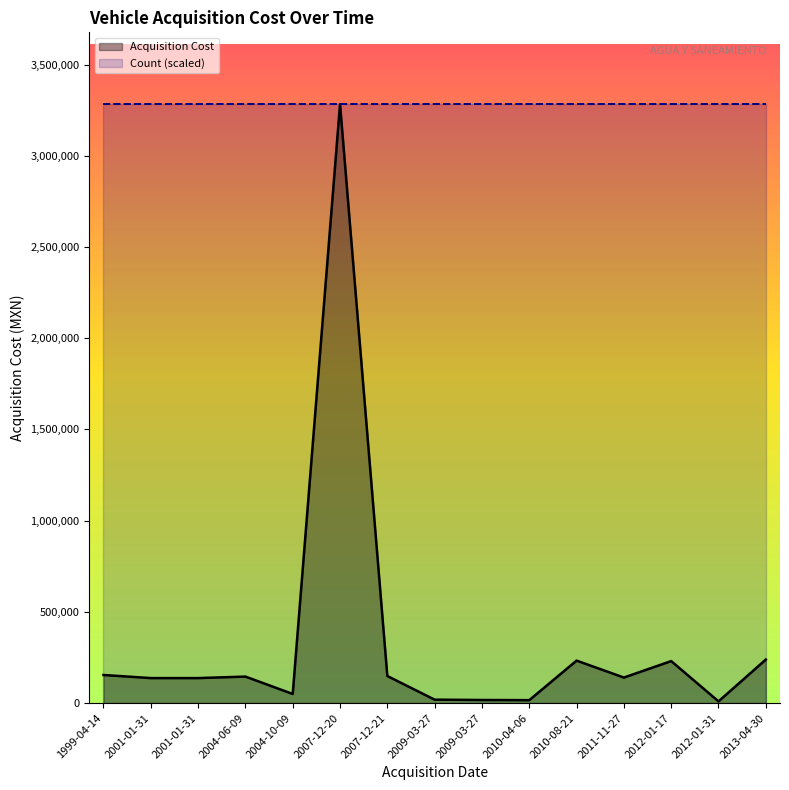

Which series has the largest total across all categories?

Acquisition Cost